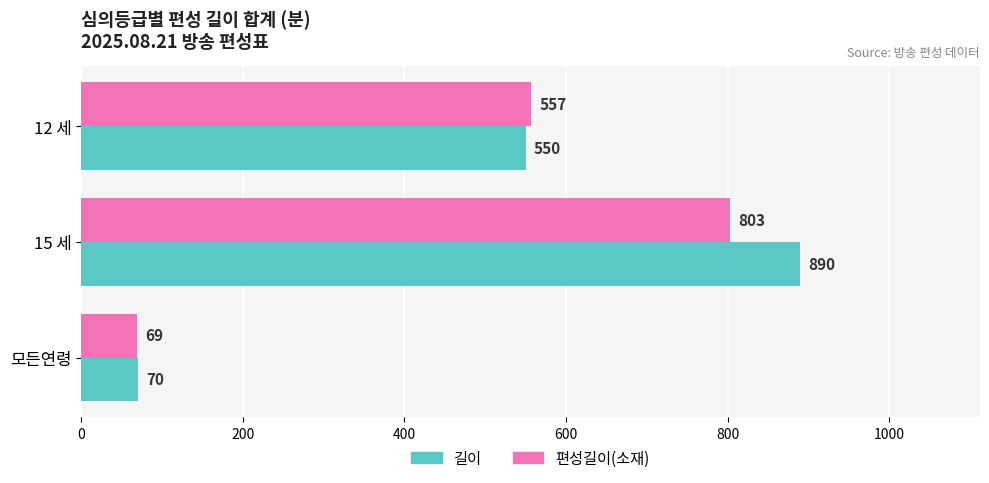

What is the maximum value shown in the chart?

890